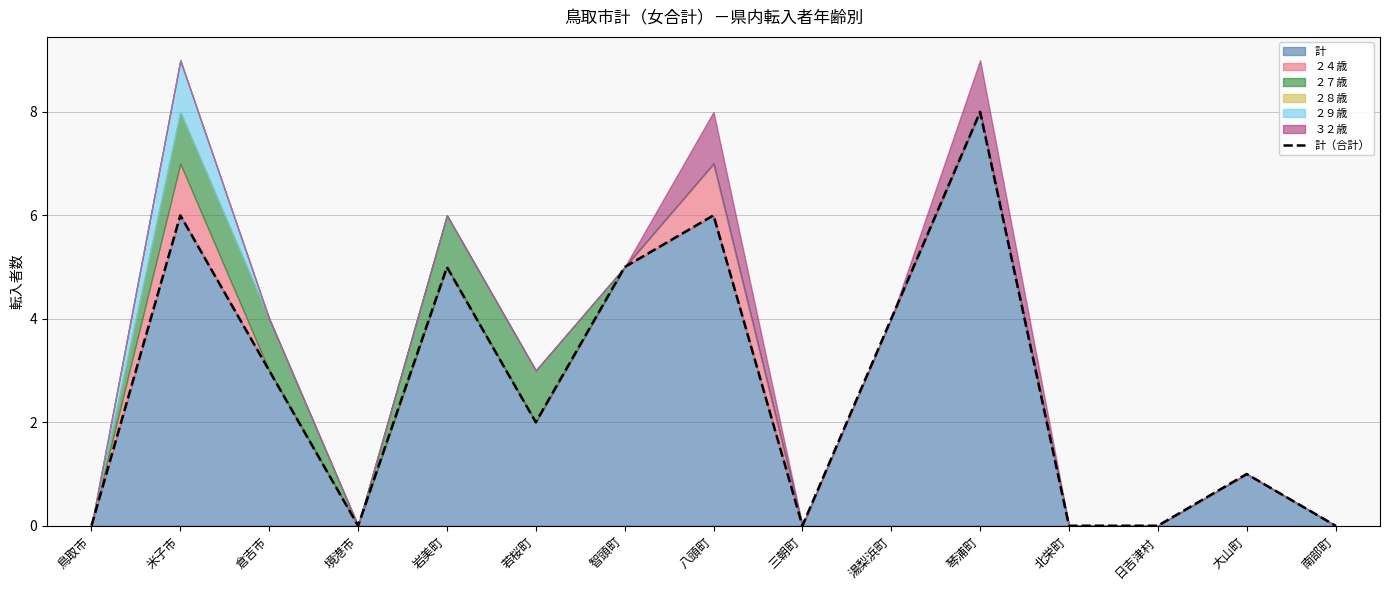

Where is the data nearest to the value 4?

湯梨浜町